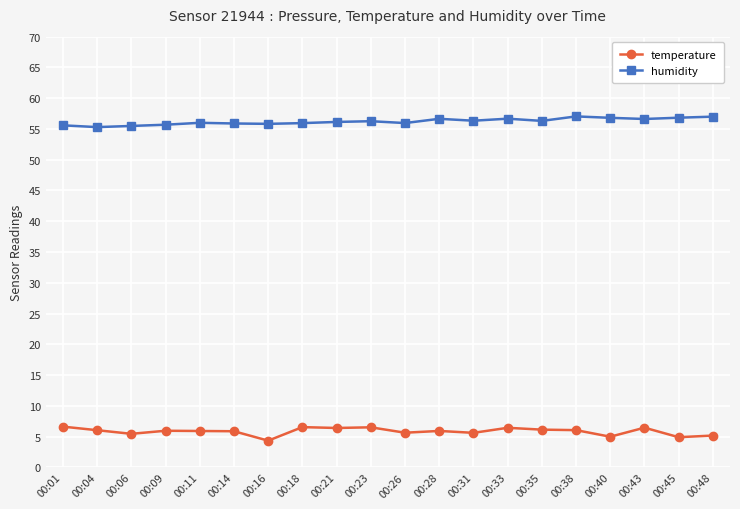

What is the maximum value for humidity?

57.0